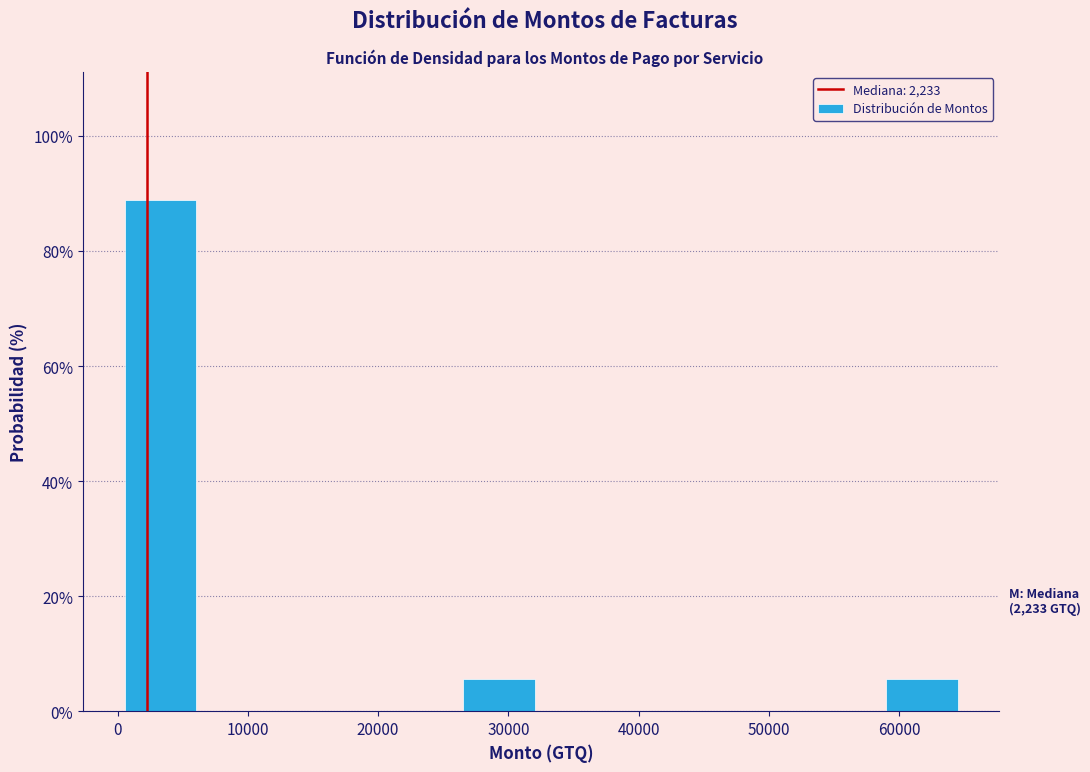

Over which range of the x-axis is the bar tallest?

0 to 7000